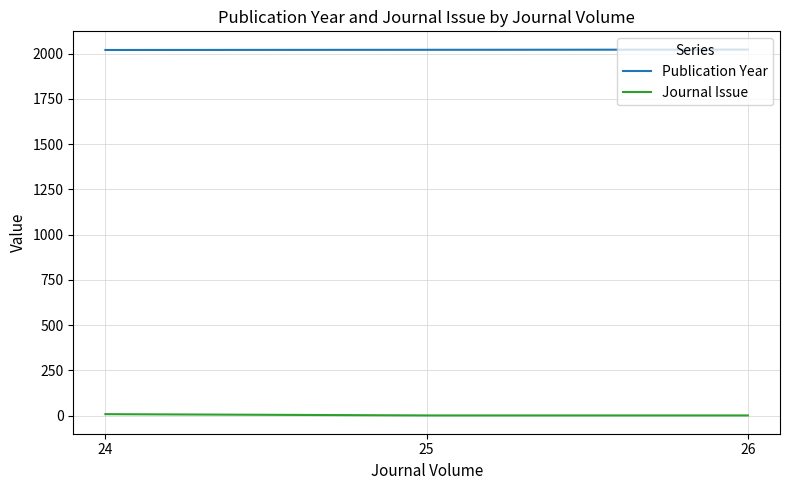

What is the difference between the maximum and minimum values in the Publication Year series?

2